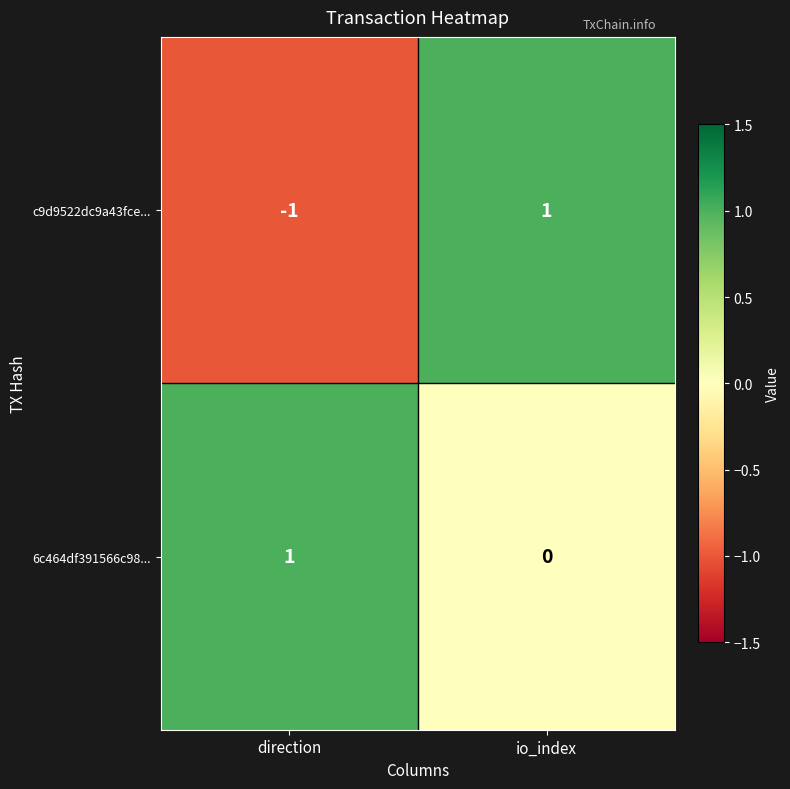

At direction, list the series in order from largest to smallest.

6c464df391566c98..., c9d9522dc9a43fce...